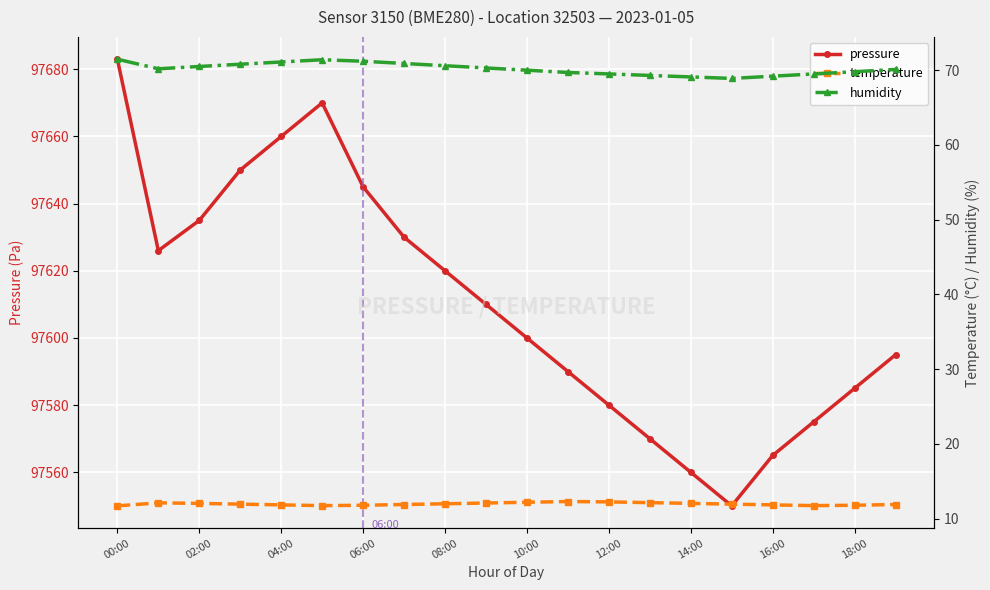

In humidity, how many points are higher than both neighbors (excluding endpoints)?

1